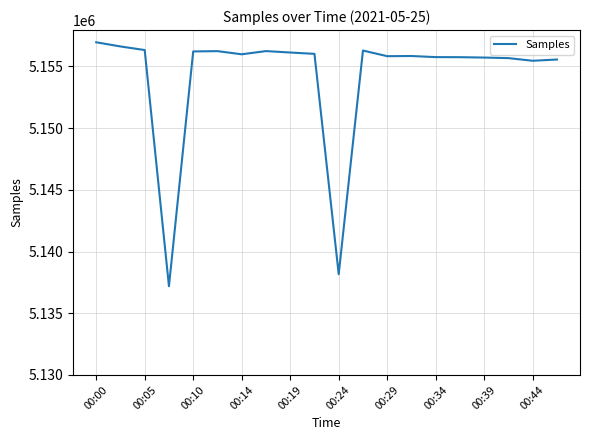

What is the greatest value displayed?

5156960